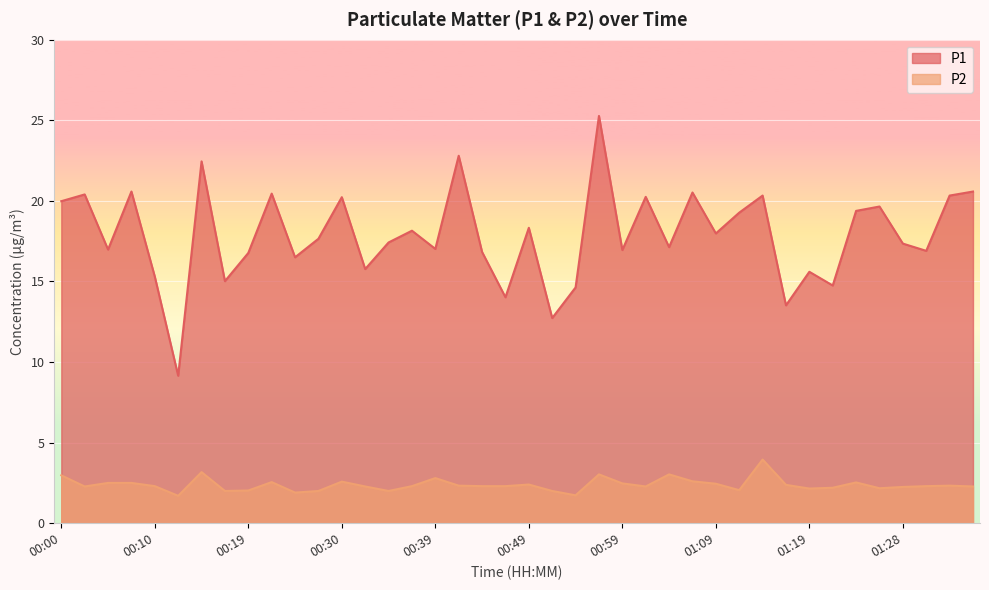

Which series has the widest spread of values?

P1